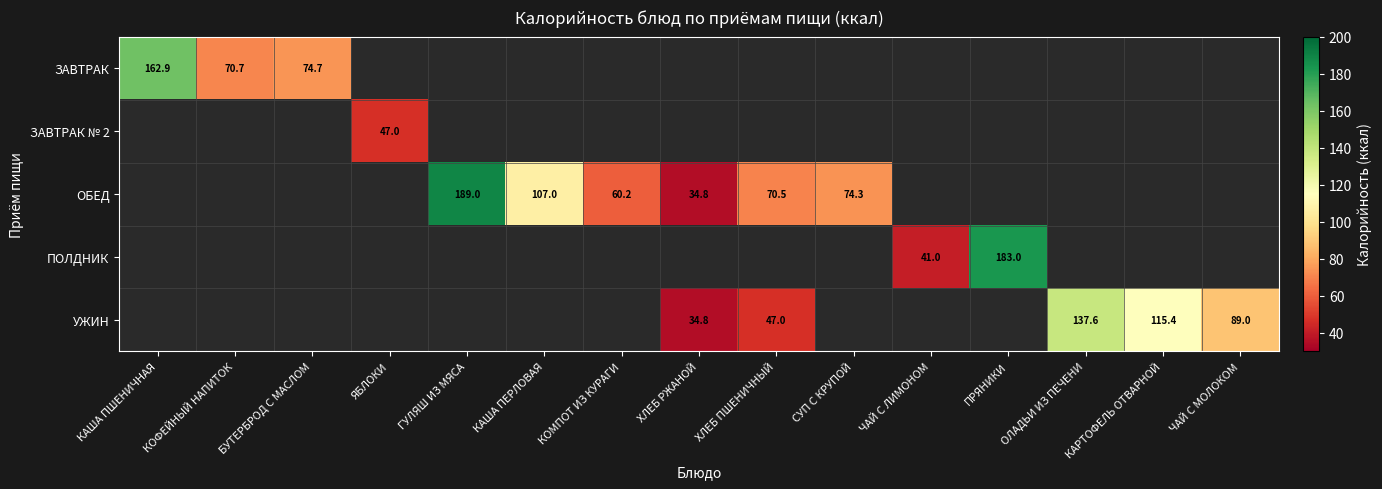

At which category does the chart reach its peak across all series?

ГУЛЯШ ИЗ МЯСА